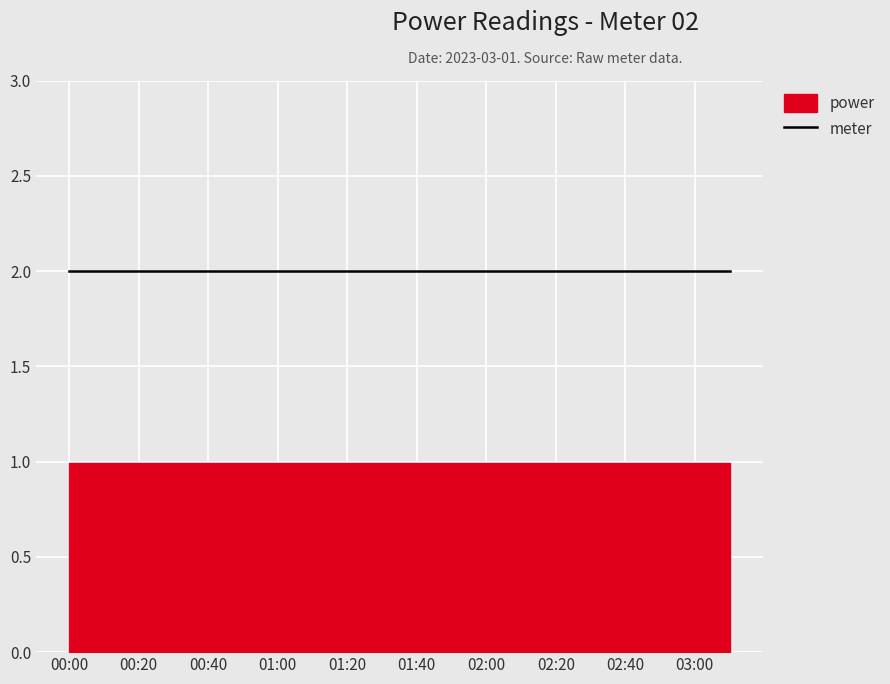

Reading left to right, list all the values displayed in this chart.

power: 00:00=1.0	00:10=1.0	00:20=1.0	00:30=1.0	00:40=1.0	00:50=1.0	01:00=1.0	01:10=1.0	01:20=1.0	01:30=1.0	01:40=1.0	01:50=1.0	02:00=1.0	02:10=1.0	02:20=1.0	02:30=1.0	02:40=1.0	02:50=1.0	03:00=1.0	03:10=1.0
meter: 00:00=2.0	00:10=2.0	00:20=2.0	00:30=2.0	00:40=2.0	00:50=2.0	01:00=2.0	01:10=2.0	01:20=2.0	01:30=2.0	01:40=2.0	01:50=2.0	02:00=2.0	02:10=2.0	02:20=2.0	02:30=2.0	02:40=2.0	02:50=2.0	03:00=2.0	03:10=2.0